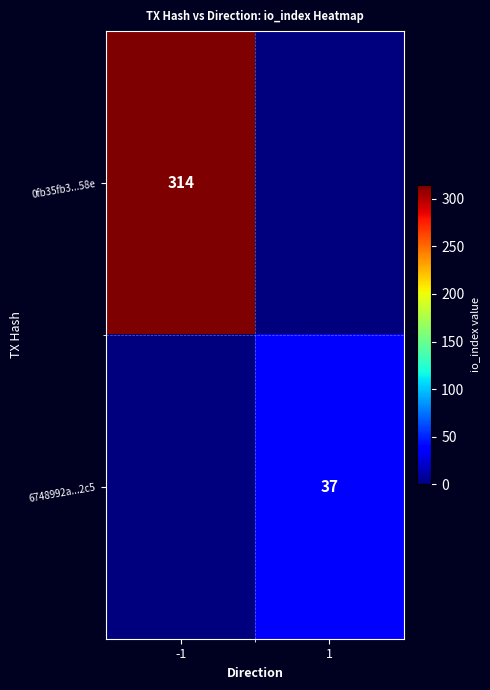

The 6748992a...2c5 series shows 37 at 1. True or false?

True